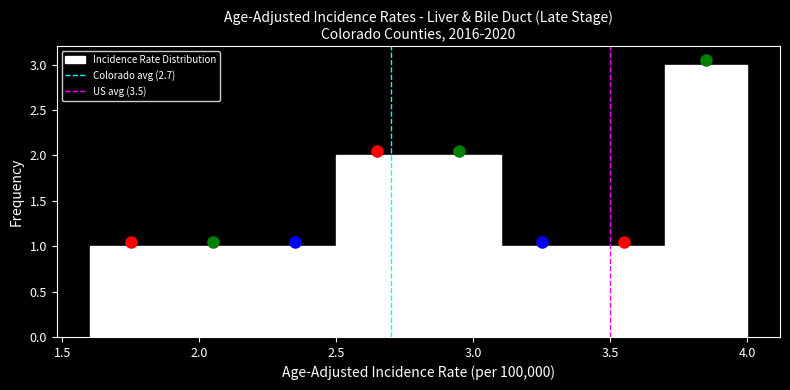

Reading left to right, transcribe this chart: for each bar, give the range it covers on the x-axis and its height. The values are not printed on the chart, so give them approximately, as read against the axis.

1.6 to 1.9: 1
1.9 to 2.2: 1
2.2 to 2.5: 1
2.5 to 2.8: 2
2.8 to 3.1: 2
3.1 to 3.4: 1
3.4 to 3.7: 1
3.7 to 4.0: 3